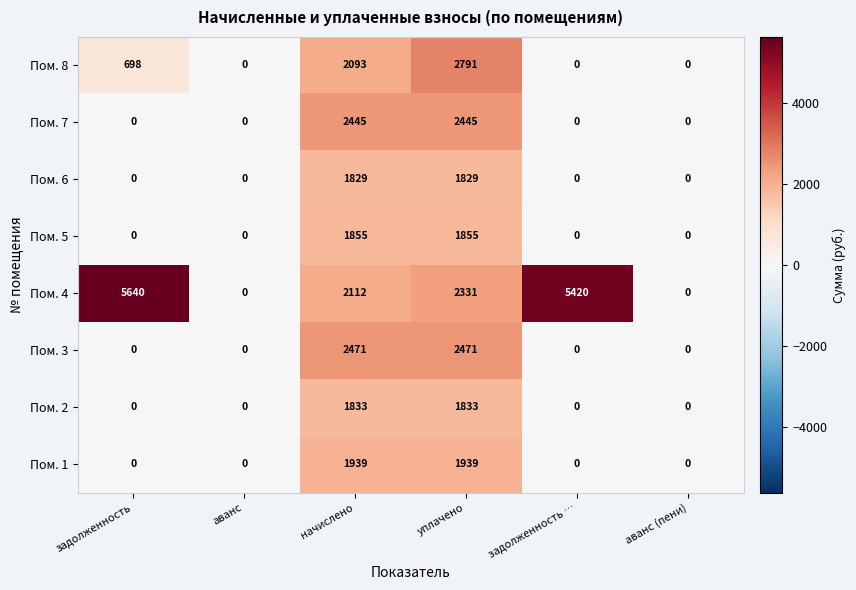

How many Пом. 8 values are between 0 and 2093?

5